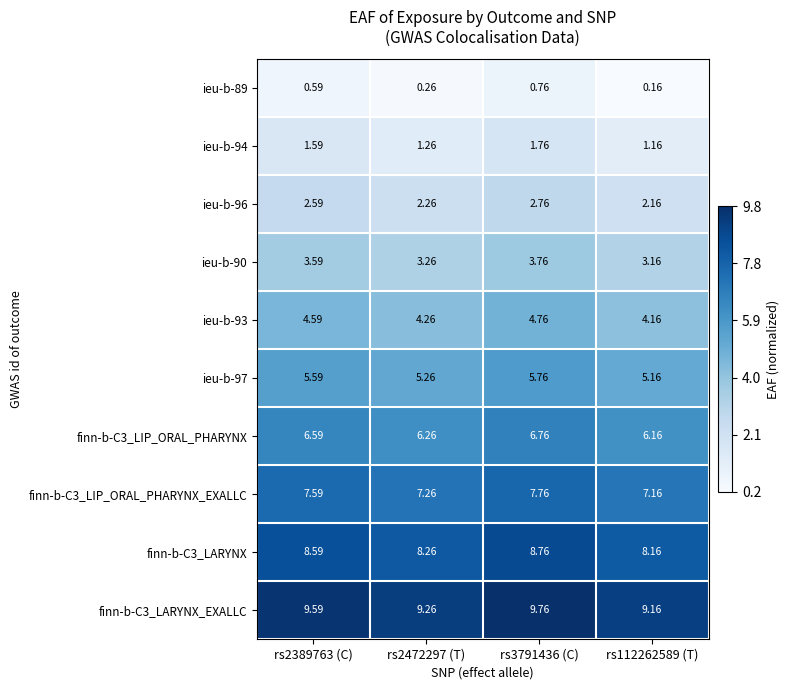

What is the difference between the highest and lowest values at rs112262589 (T)?

9.0